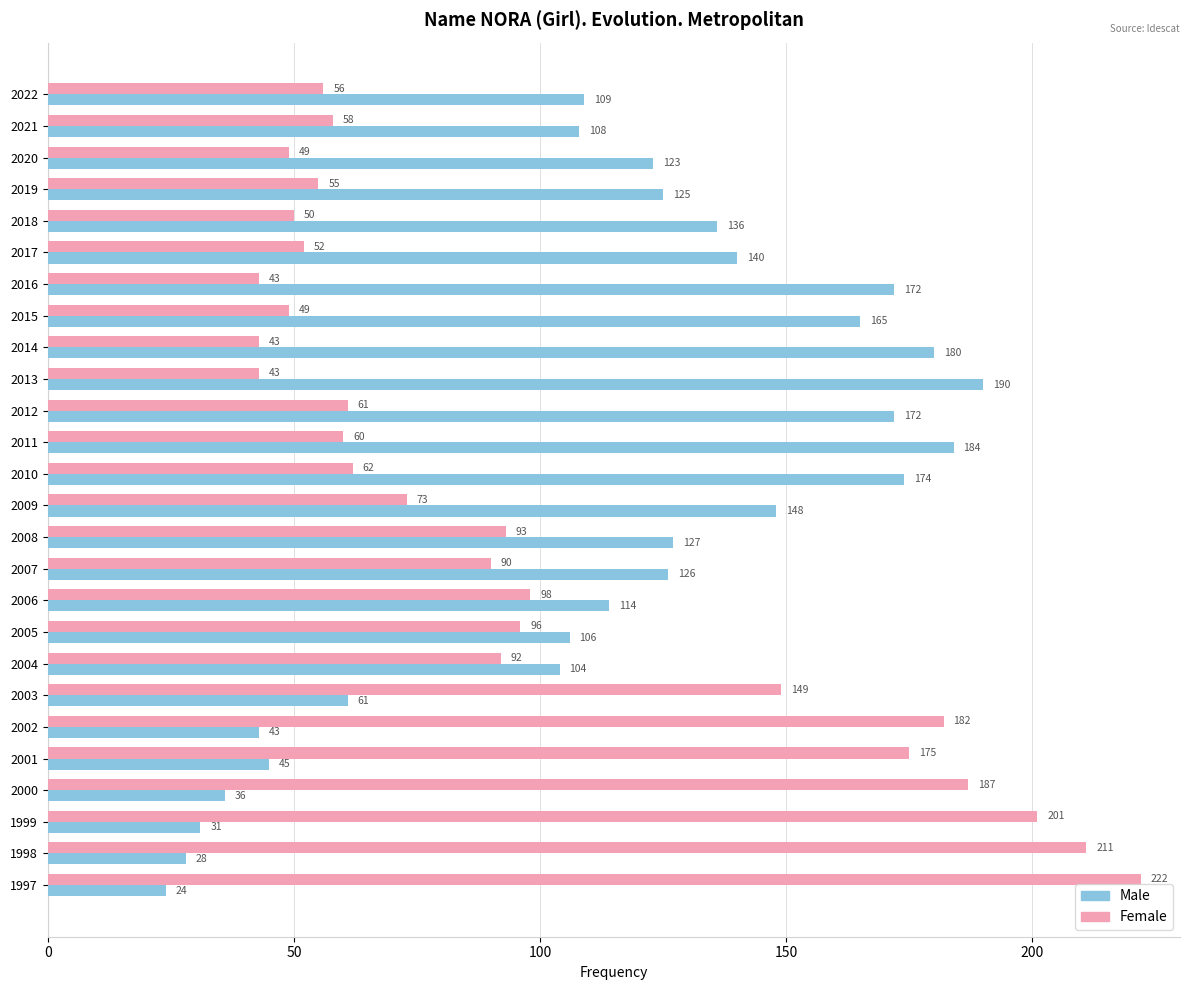

At how many categories does at least one series exceed 56?

26